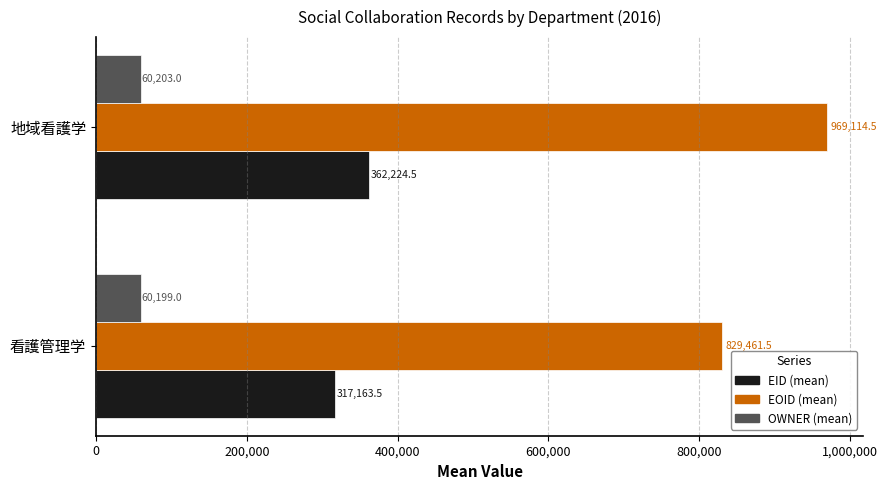

The EID (mean) series shows 163755.5 at 地域看護学. True or false?

False